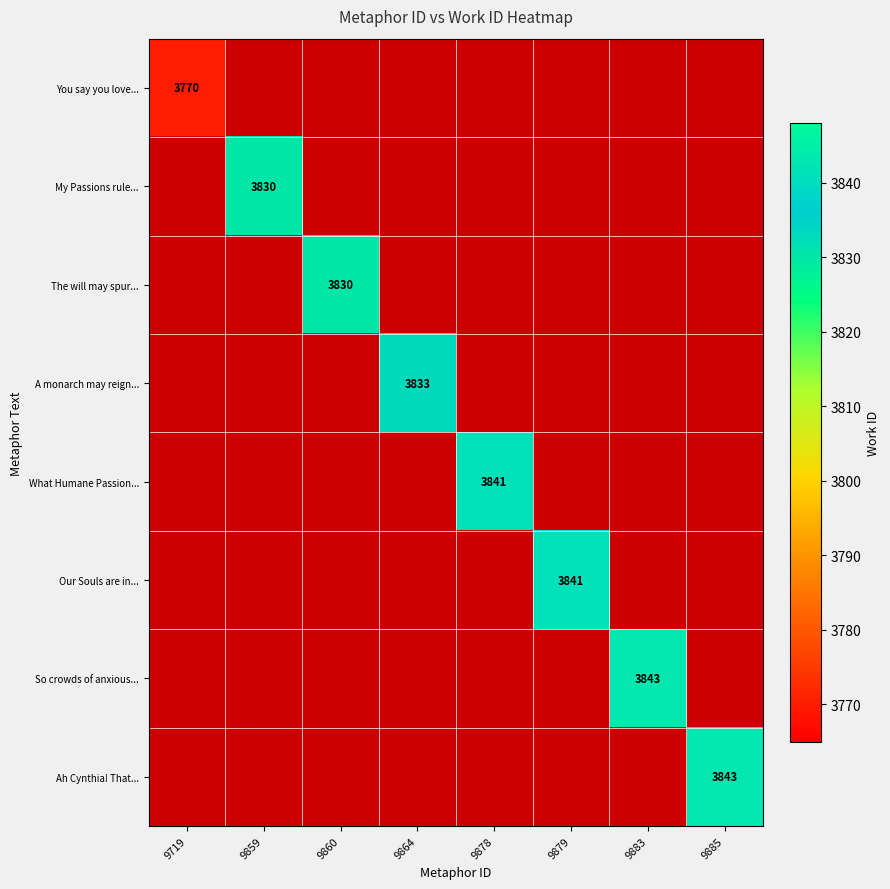

Is it true that What Humane Passion... equals 5937.3 at 9878?

False